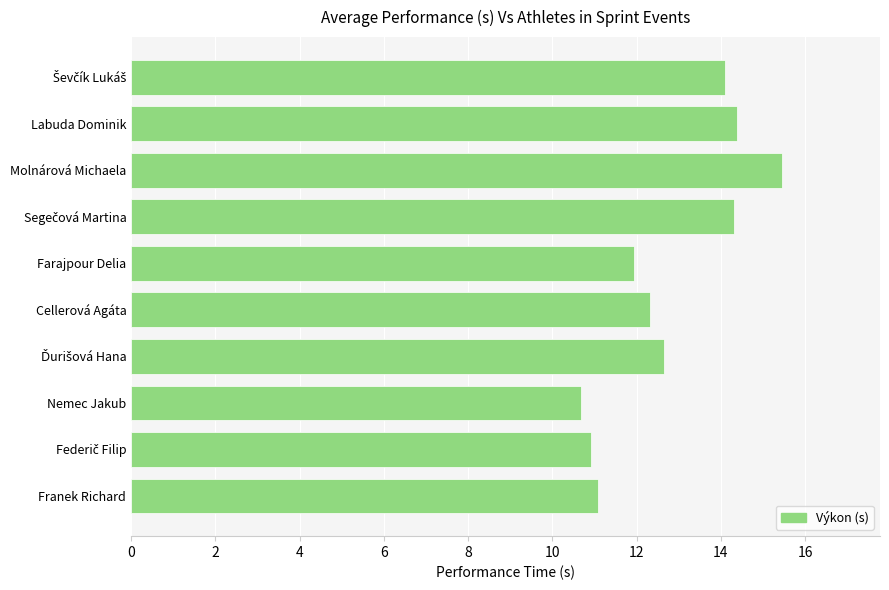

Which category has the lowest value across all series?

Nemec Jakub